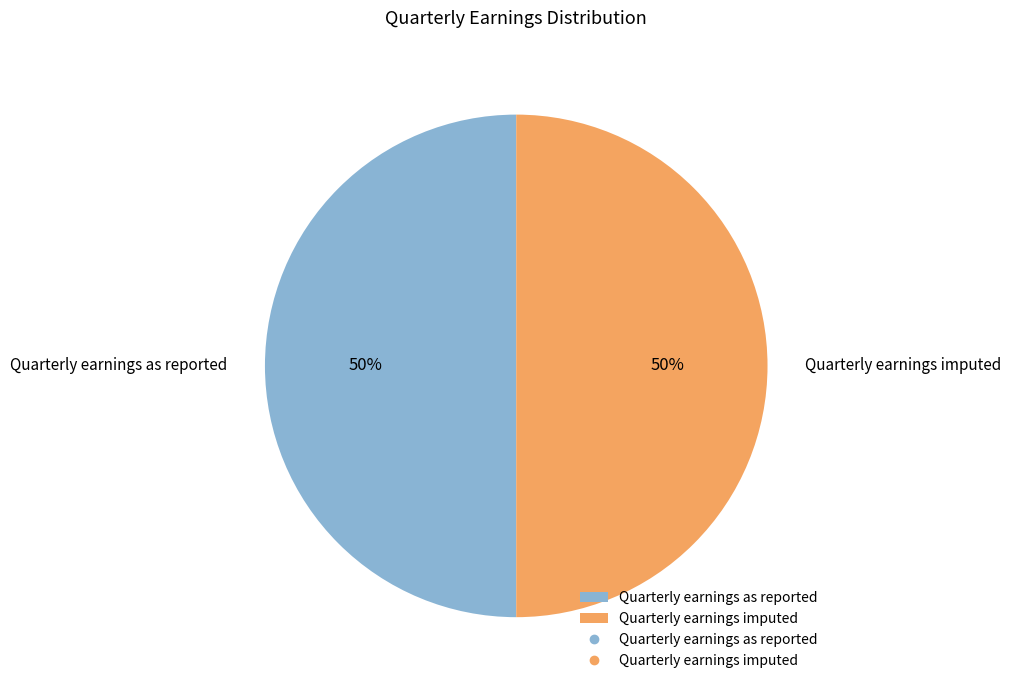

Approximately how many times larger is the value at Quarterly earnings imputed compared to Quarterly earnings as reported?

1.0